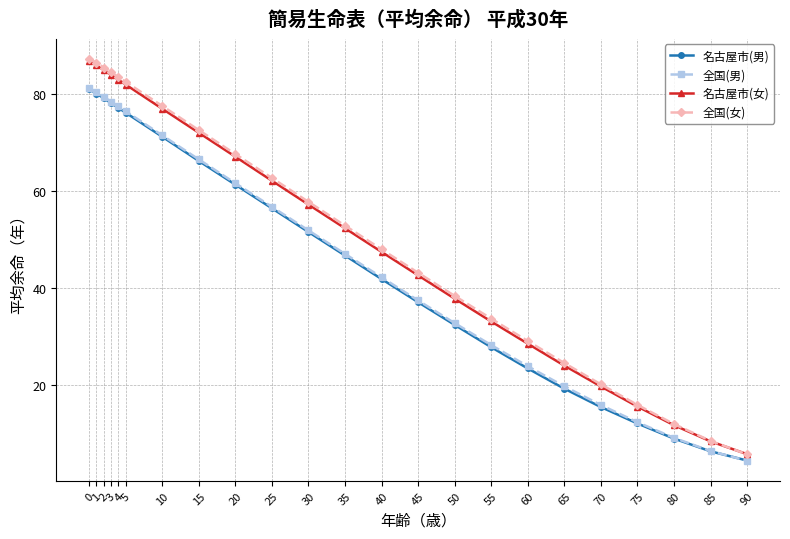

What is the value of the 名古屋市(女) point at the 2nd from the left?

86.0